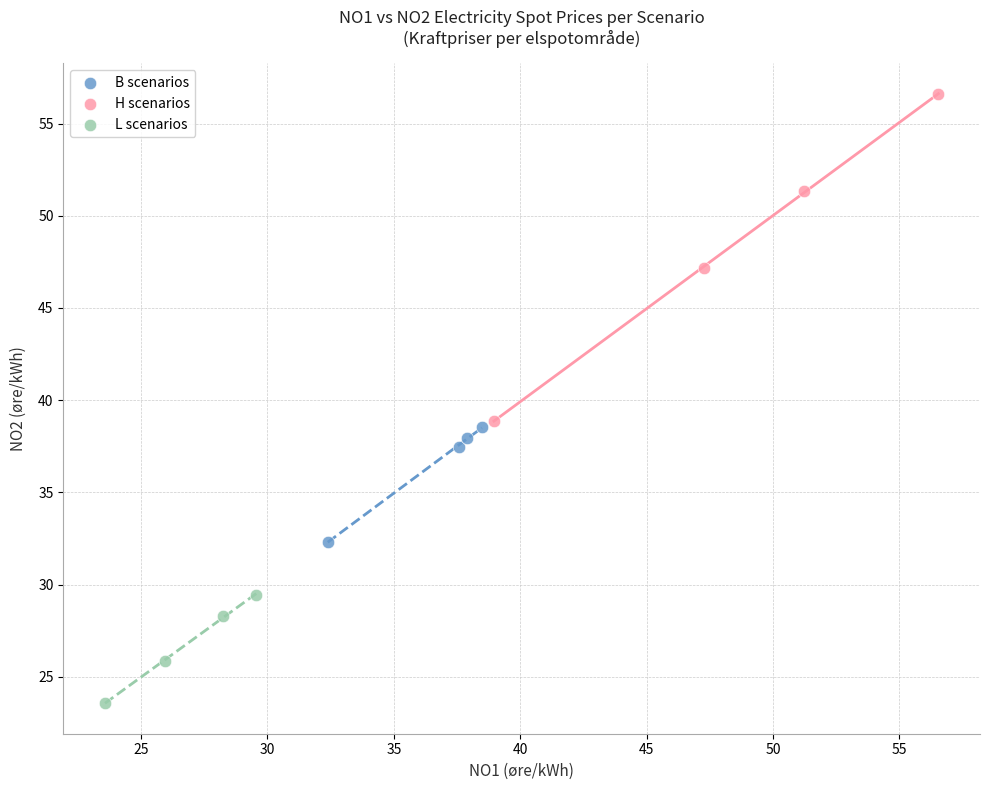

Which series has the largest Y range (max minus min)?

H scenarios